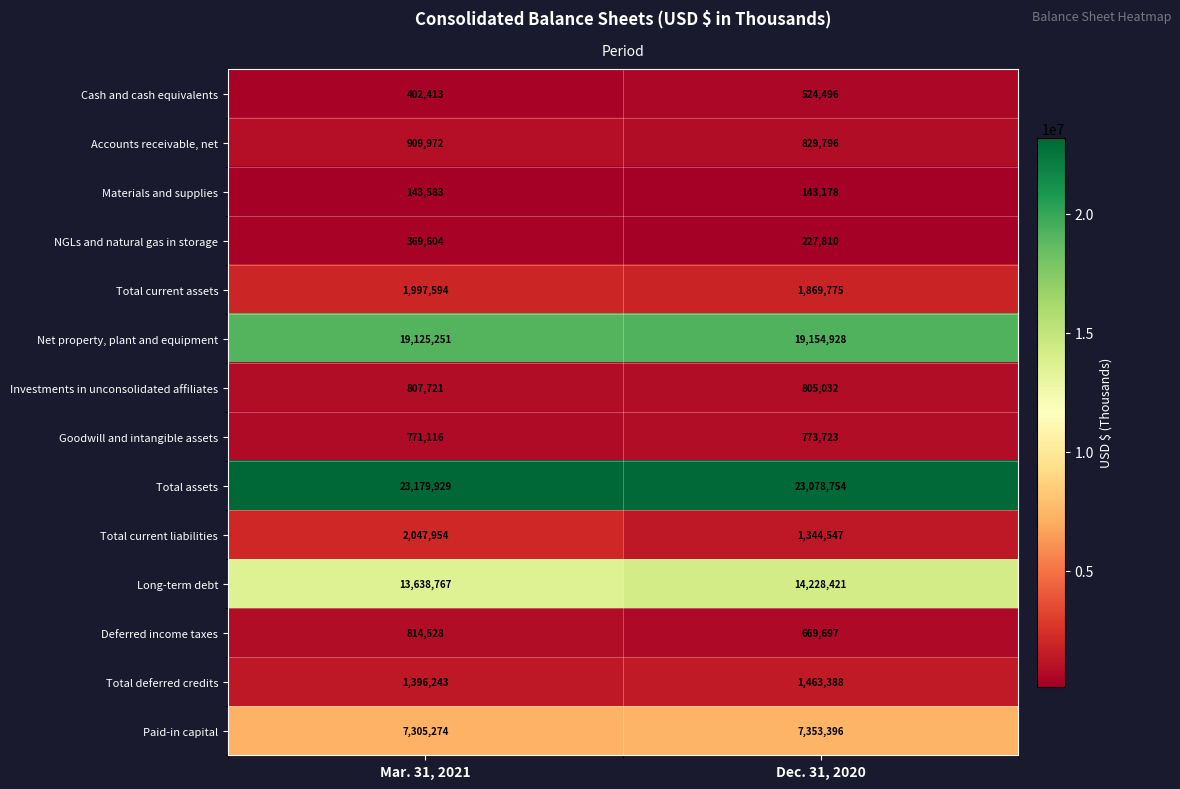

What is the difference between the maximum and minimum values in the Net property, plant and equipment series?

29677